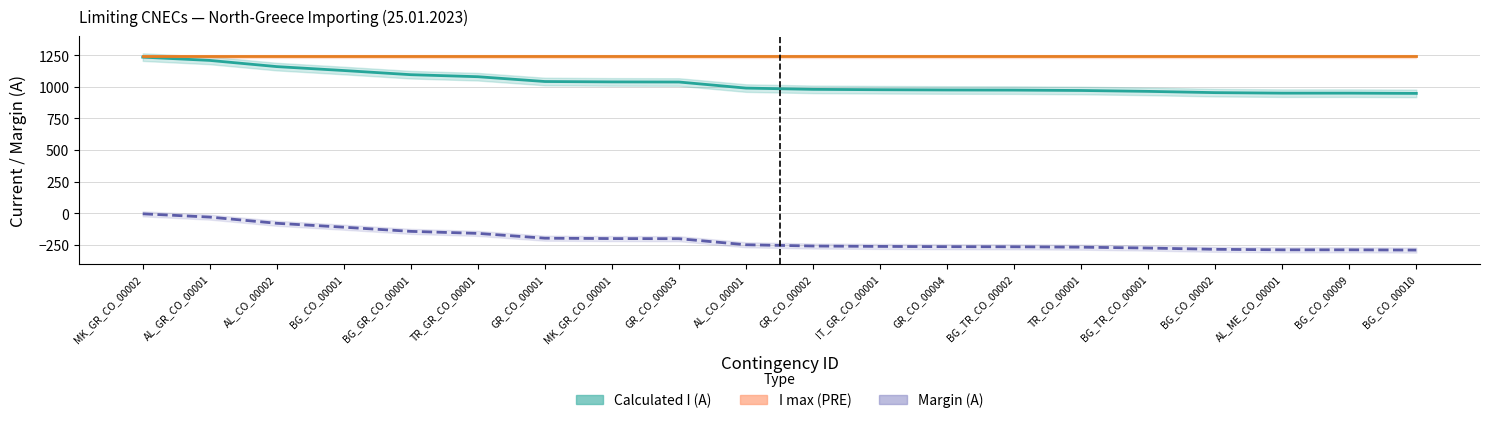

At GR_CO_00002, list the series in order from smallest to largest.

Margin (A), Calculated I (A), I max (PRE)